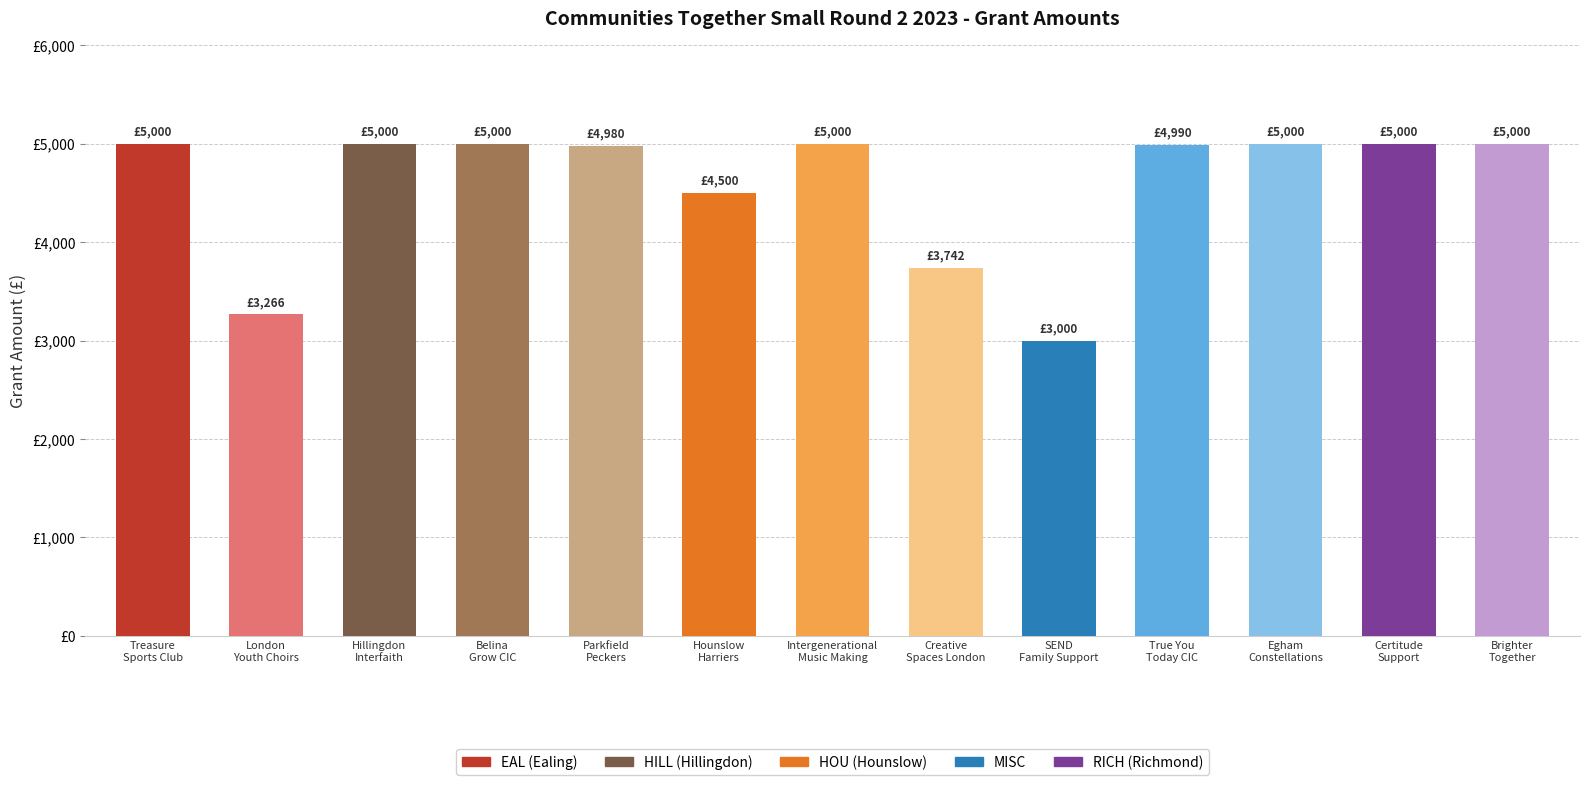

At which category does the chart reach its peak across all series?

Treasure
Sports Club